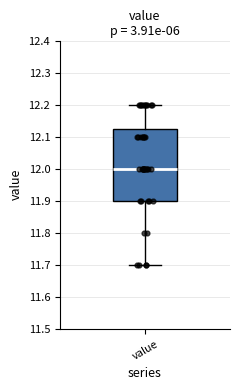

Where does the upper whisker of the box for value end on the y-axis? The values are not printed on the chart, so give them approximately, as read against the axis.

12.20